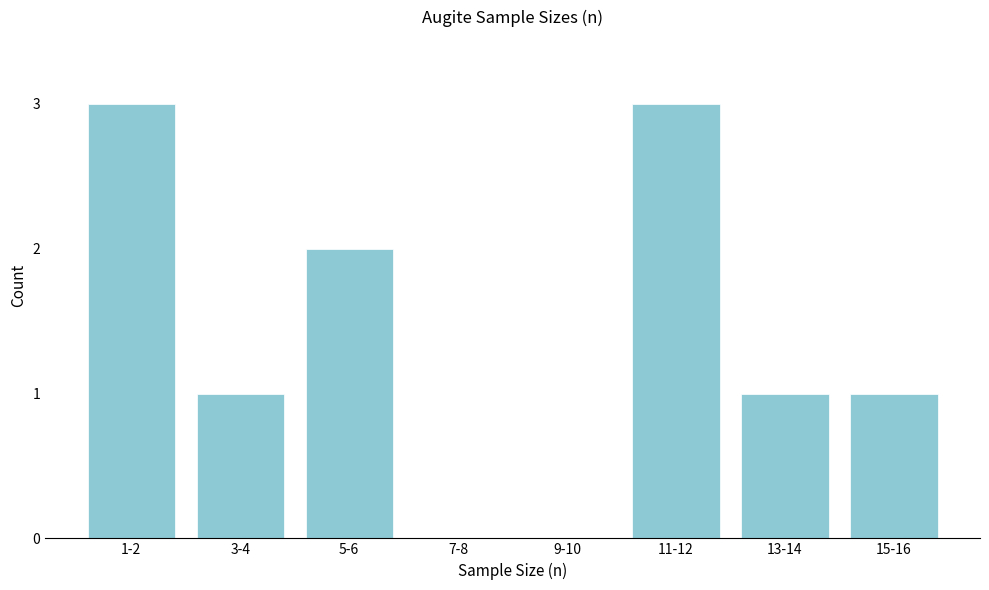

Reading left to right, extract all data points from this chart.

1-2=3	3-4=1	5-6=2	7-8=0	9-10=0	11-12=3	13-14=1	15-16=1